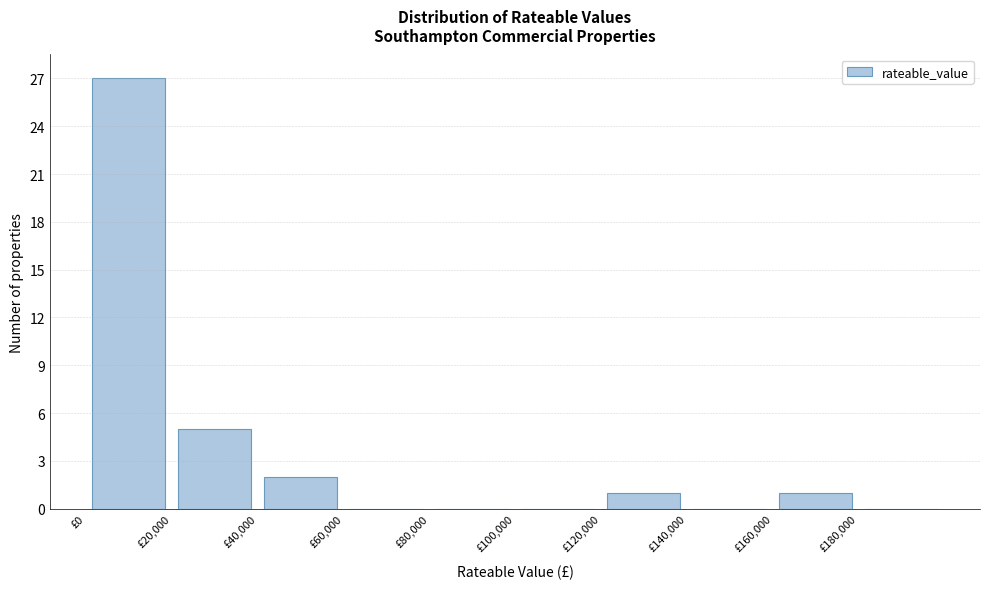

How tall is the bar that spans 120000 to 140000 on the x-axis? The values are not printed on the chart, so give them approximately, as read against the axis.

1